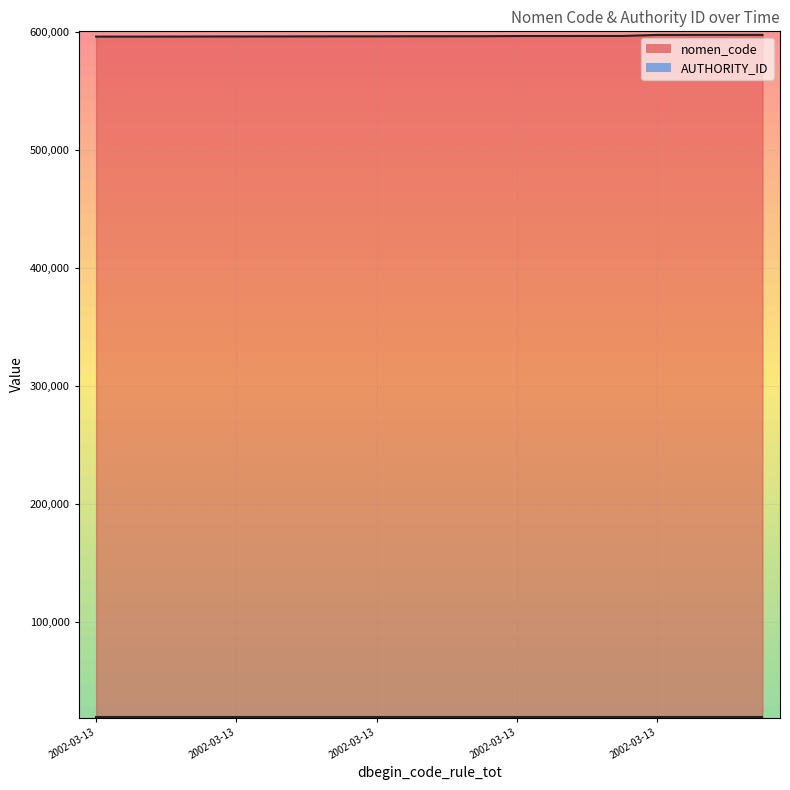

How many data points are less than 596341?

10